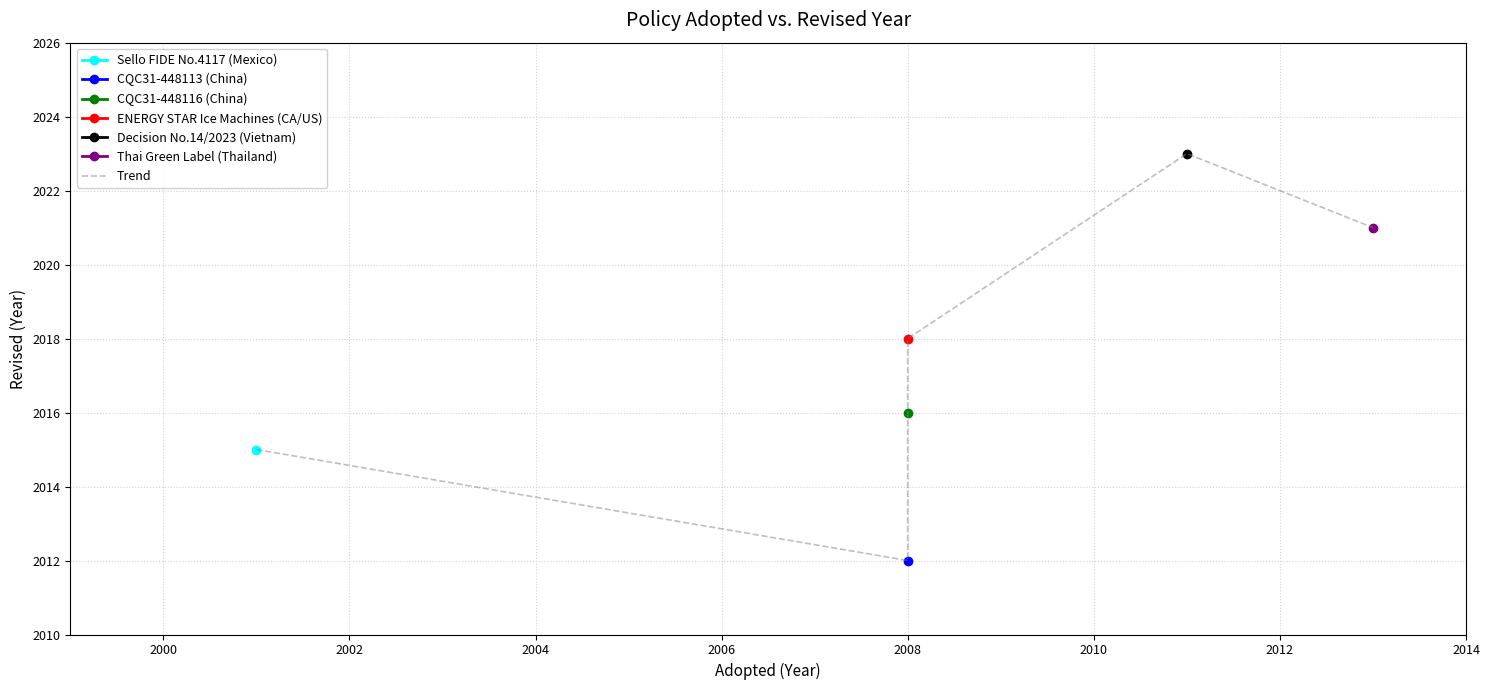

What is the sum of all values?

12105